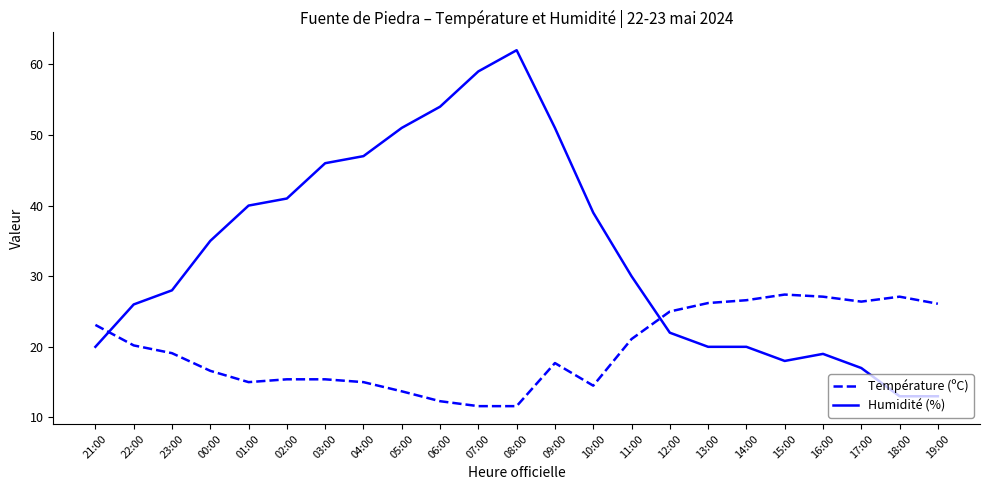

Which series has the largest total across all categories?

Humidité (%)